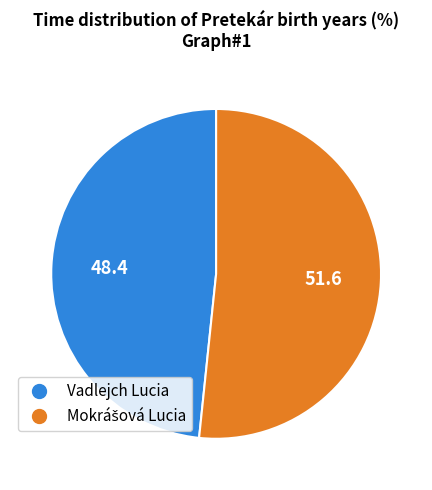

Does any single category account for the majority?

Yes